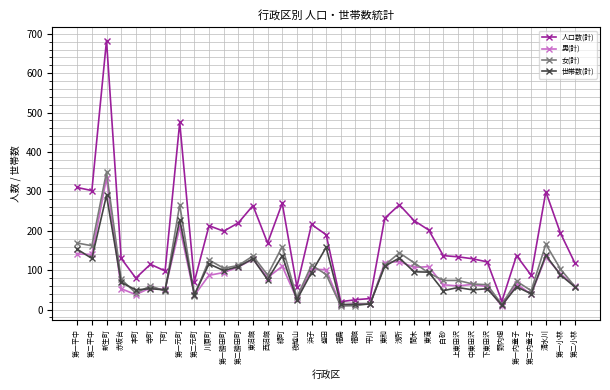

True or false: 人口数(計) has more than 1 points higher than both neighbors.

True